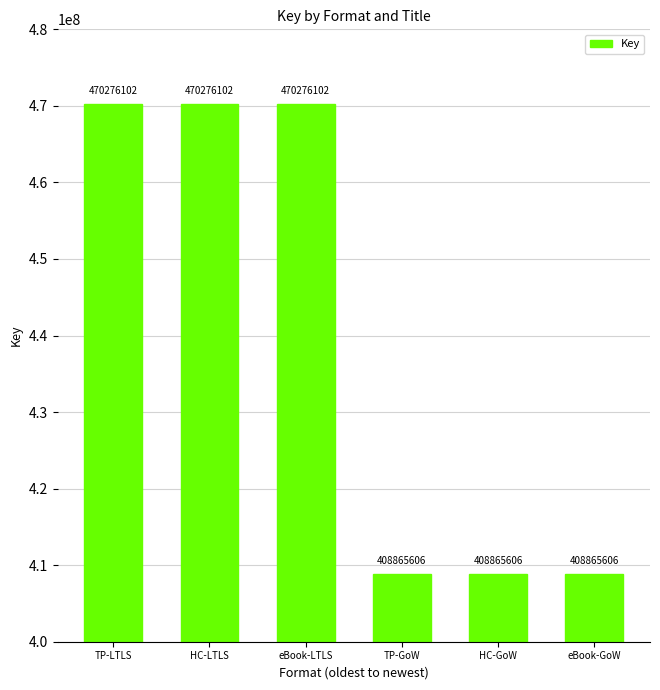

What is the difference between the maximum and minimum values?

61410496